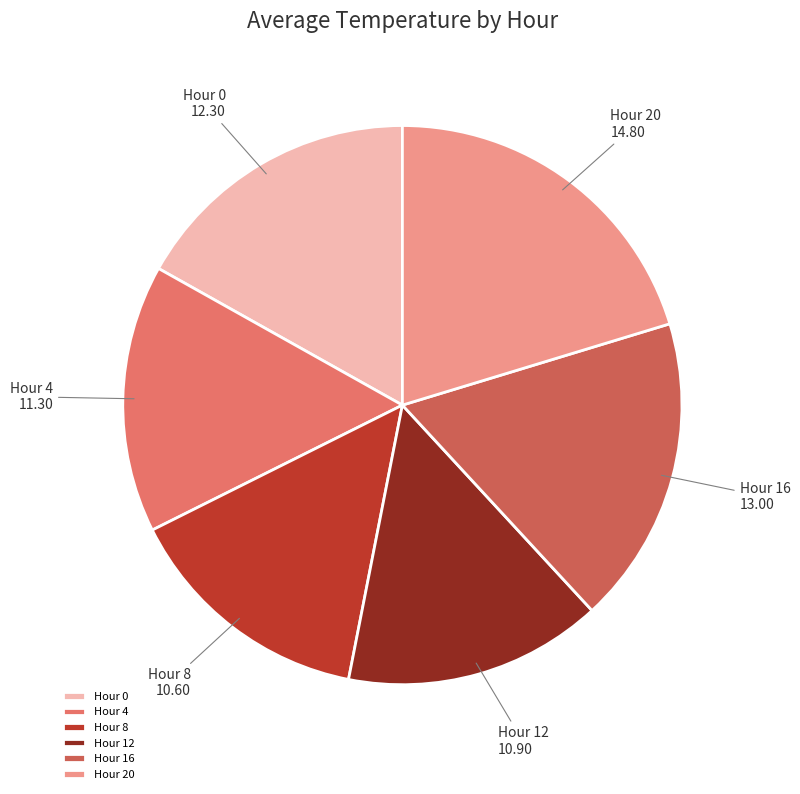

The Hour 8 slice represents 24% of the pie. True or false?

False